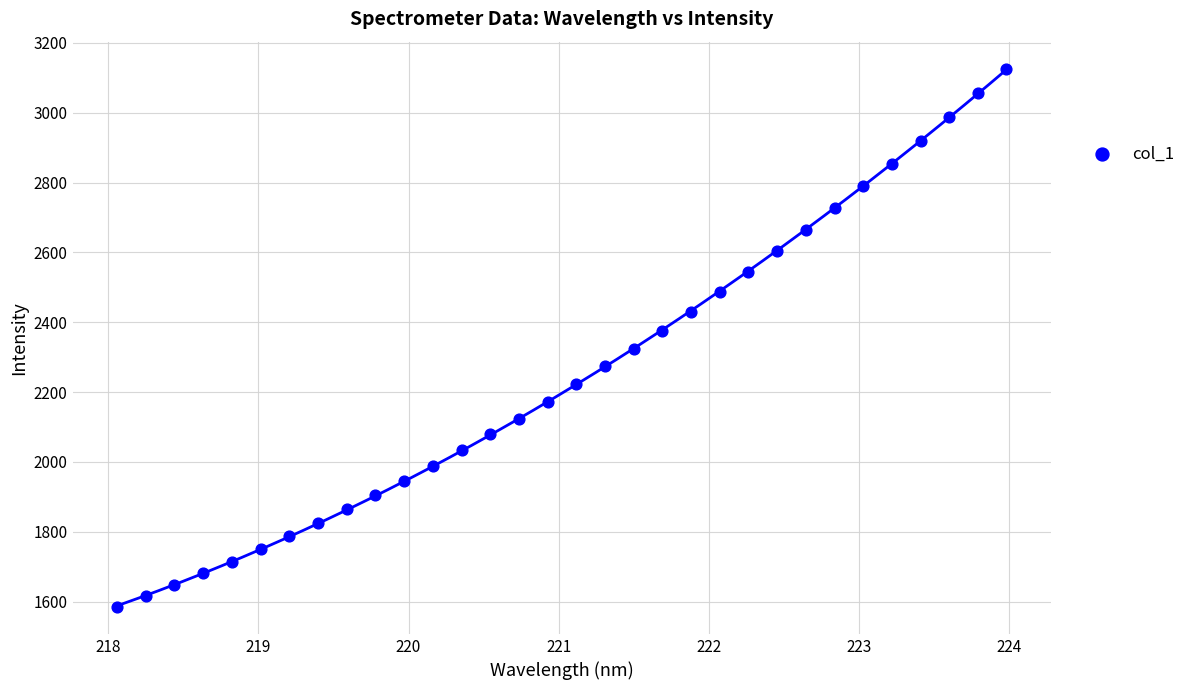

What is the range of X values (max minus min)?

5.9